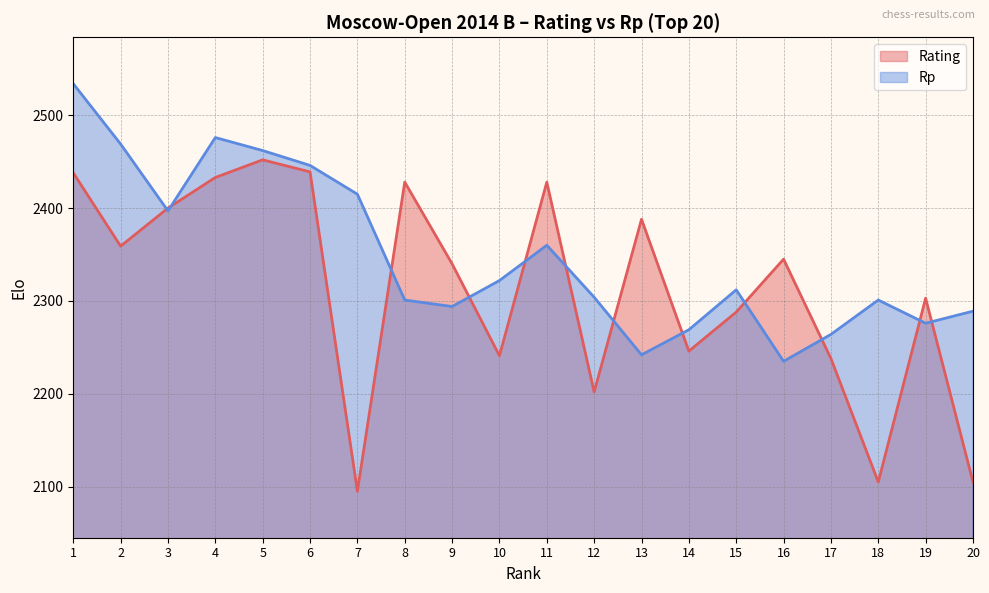

How many lines are shown in the chart?

2